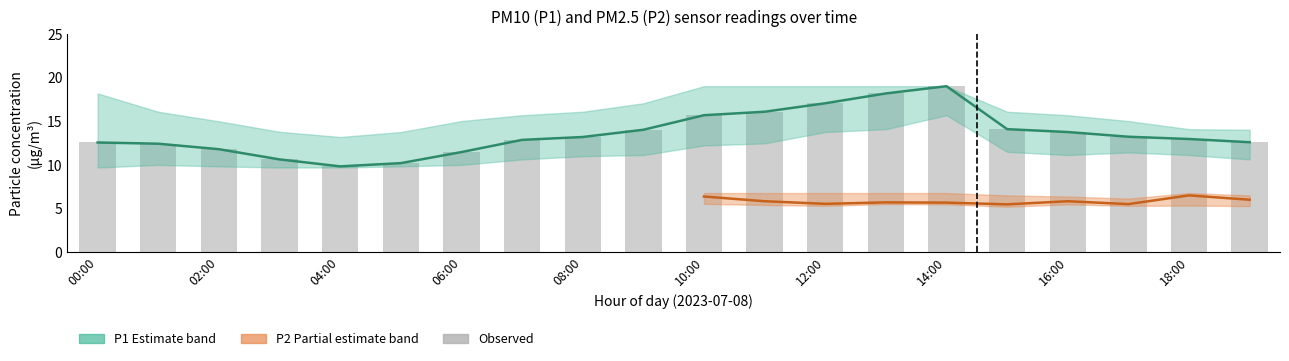

At 17:00, list the series in order from smallest to largest.

P2_lower, P2, P2_upper, P1_lower, P1, P1_upper